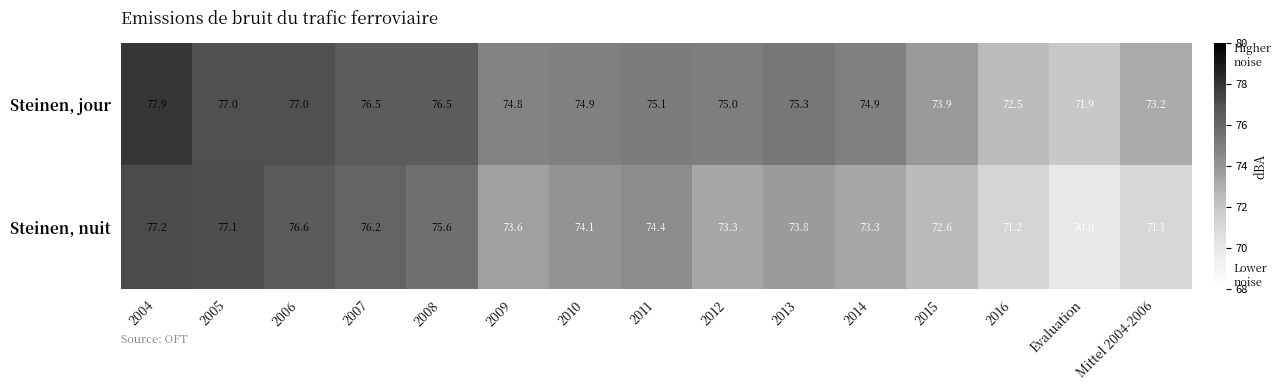

Is it true that Steinen, jour equals 75.1 at 2011?

True